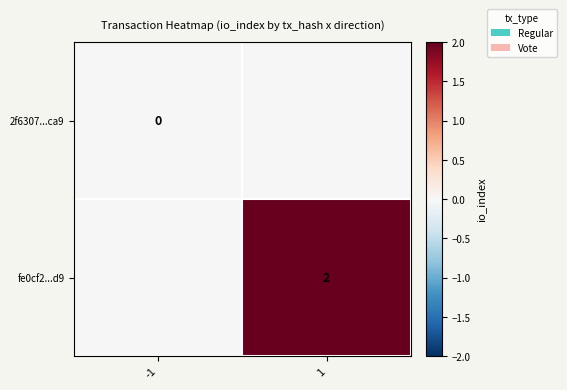

The value of fe0cf2...d9 at 1 is 2. True or false?

True